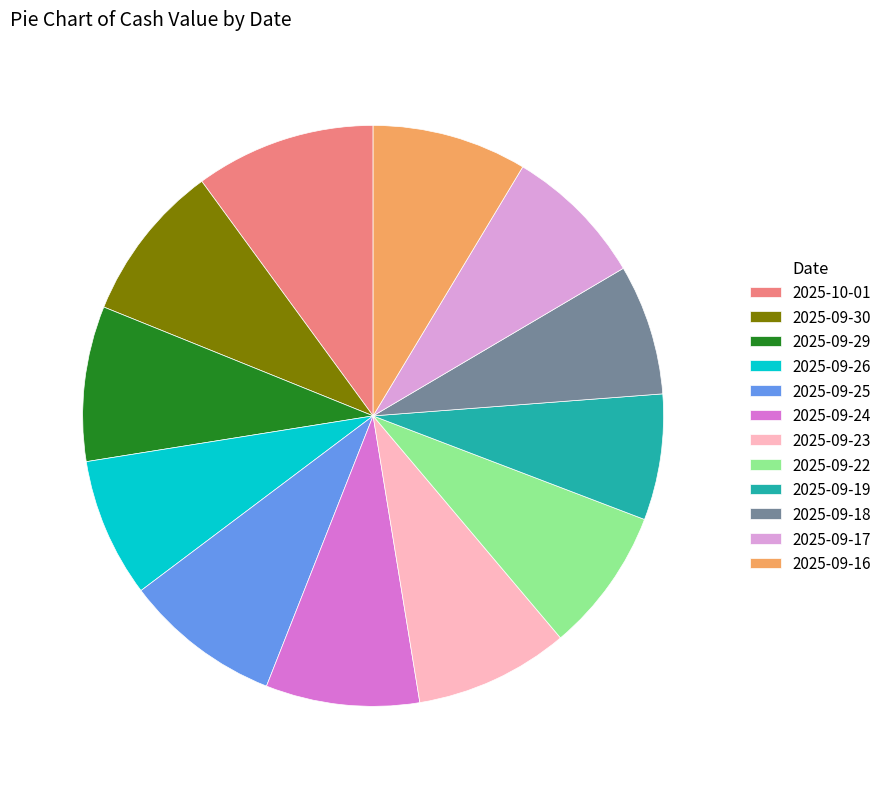

What is the largest slice in the pie chart?

2025-10-01